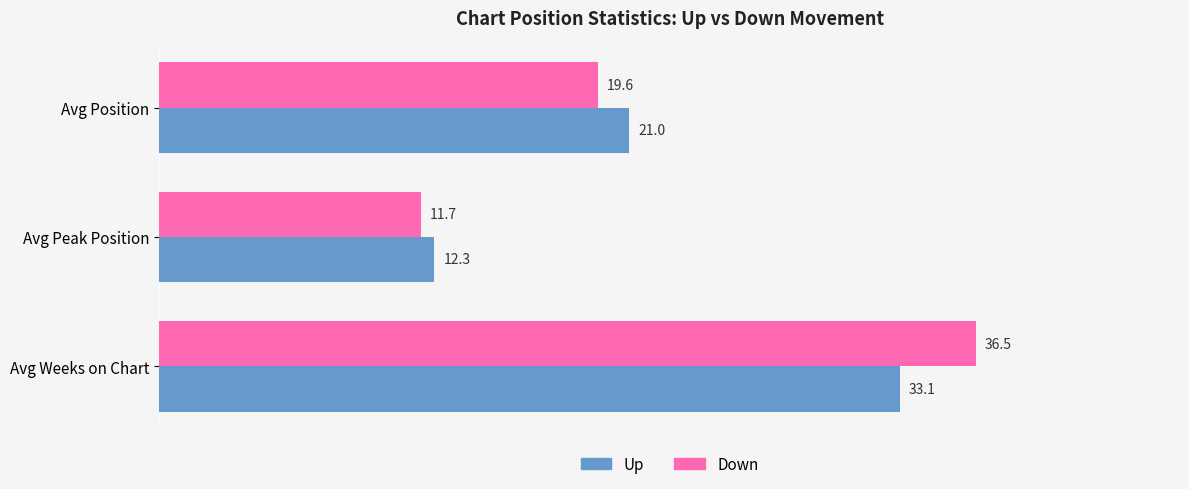

Which series has the widest spread of values?

Down